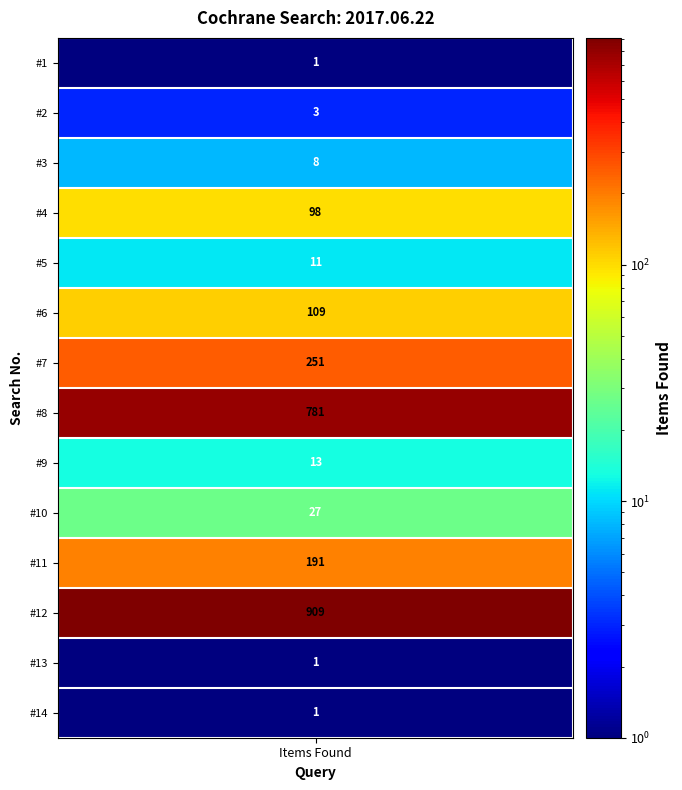

Which has a higher value, 5 or items_found?

5